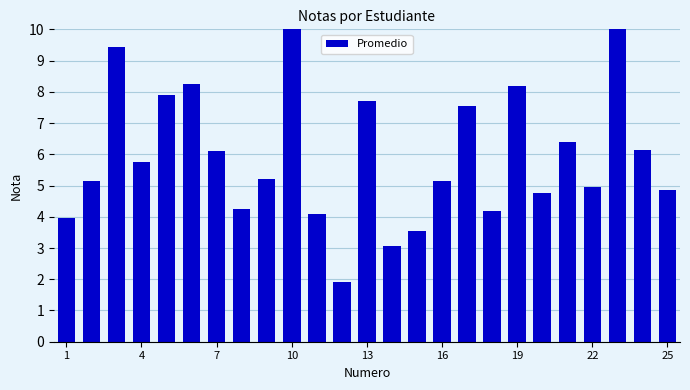

Does the chart contain stacked bars?

No